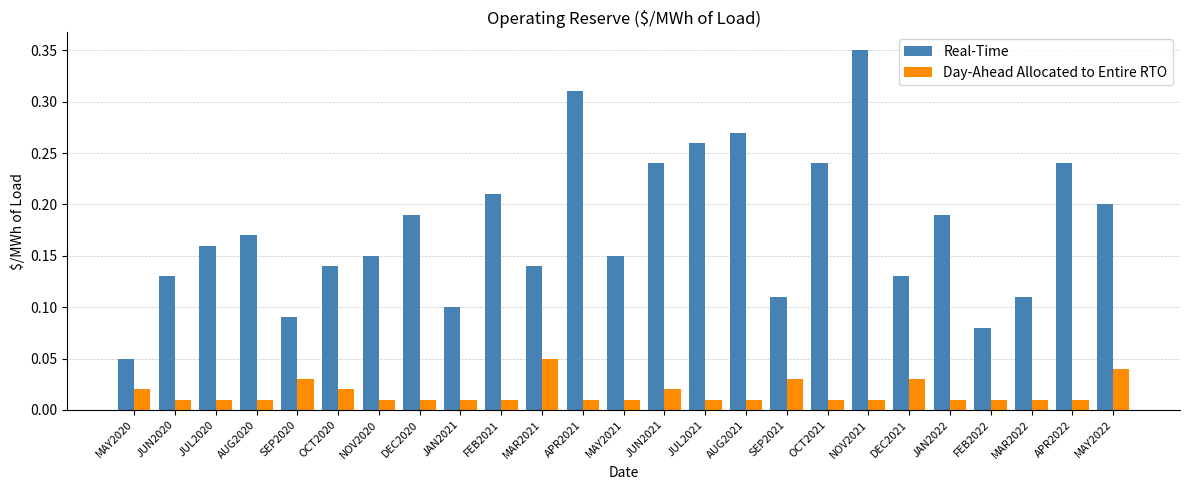

Between JUN2020 and JAN2022, which series saw the biggest shift?

Real-Time